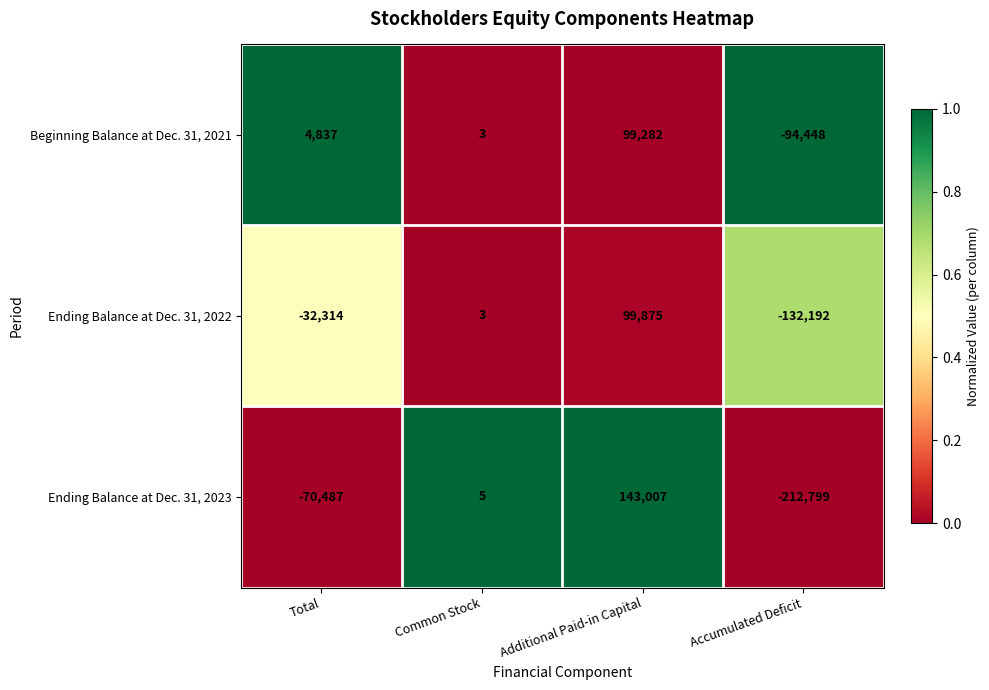

At Accumulated Deficit, list the series in order from largest to smallest.

Beginning Balance at Dec. 31, 2021, Ending Balance at Dec. 31, 2022, Ending Balance at Dec. 31, 2023